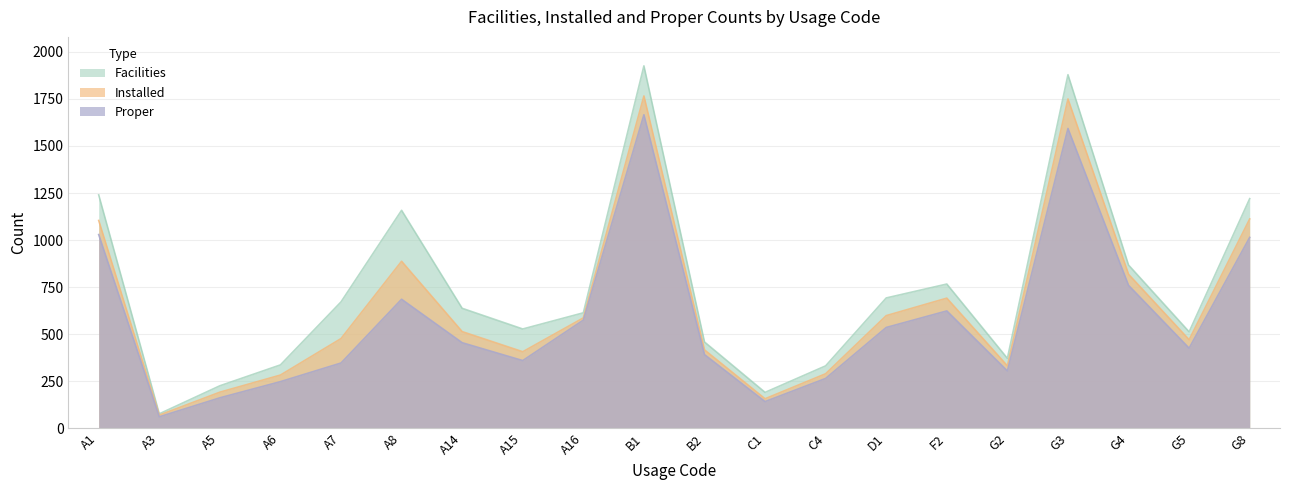

True or false: facilities and proper intersect in this chart.

False